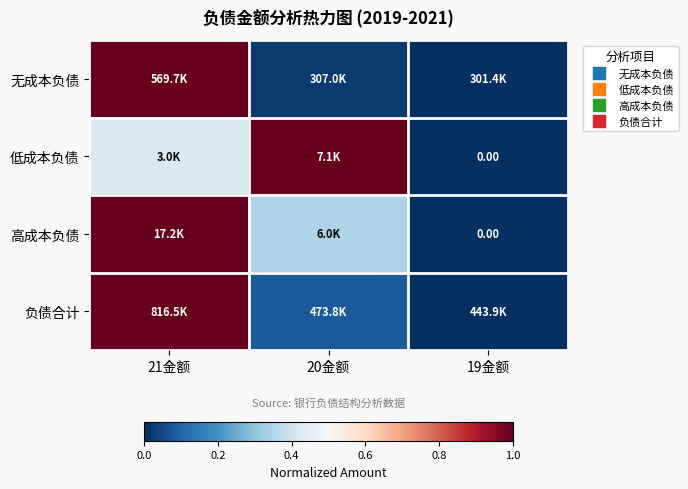

Is it true that 无成本负债 equals 0.3 at 21金额?

False